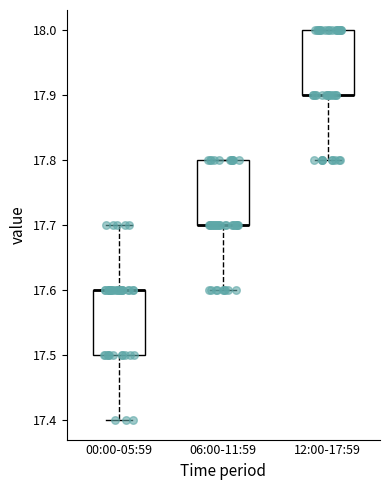

Where does the lower whisker of the box for 12:00-17:59 end on the y-axis? The values are not printed on the chart, so give them approximately, as read against the axis.

17.8